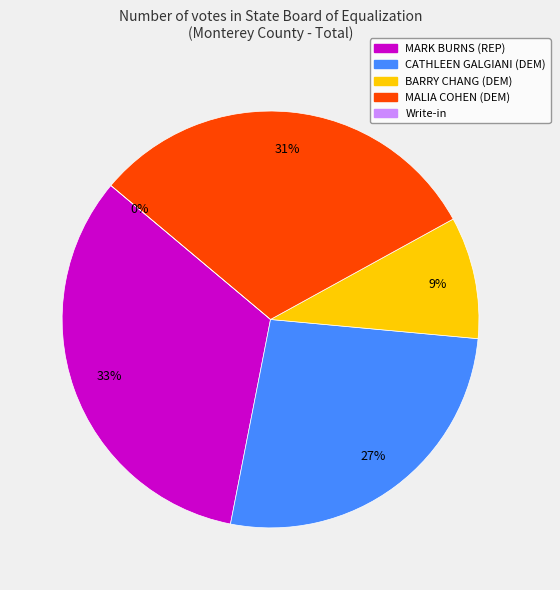

How many slices are in this pie chart?

5